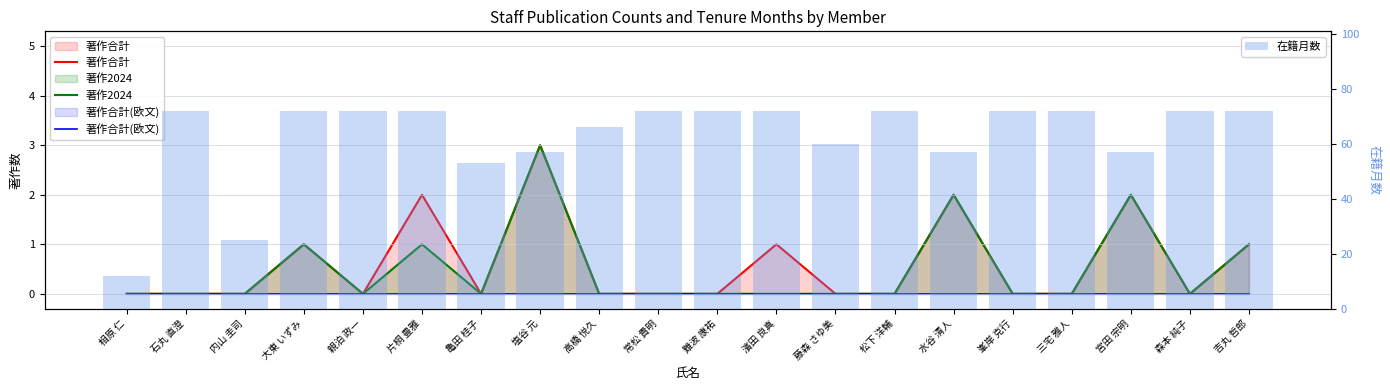

What is the total value across all series at 三宅 雅人?

72